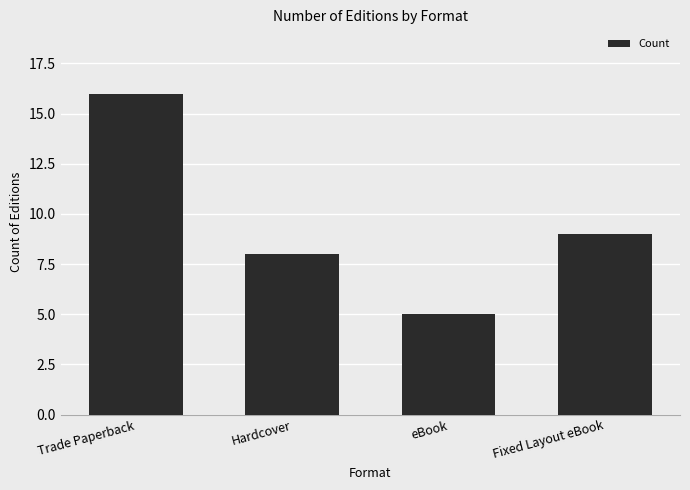

At which label does the data first exceed 9?

Trade Paperback